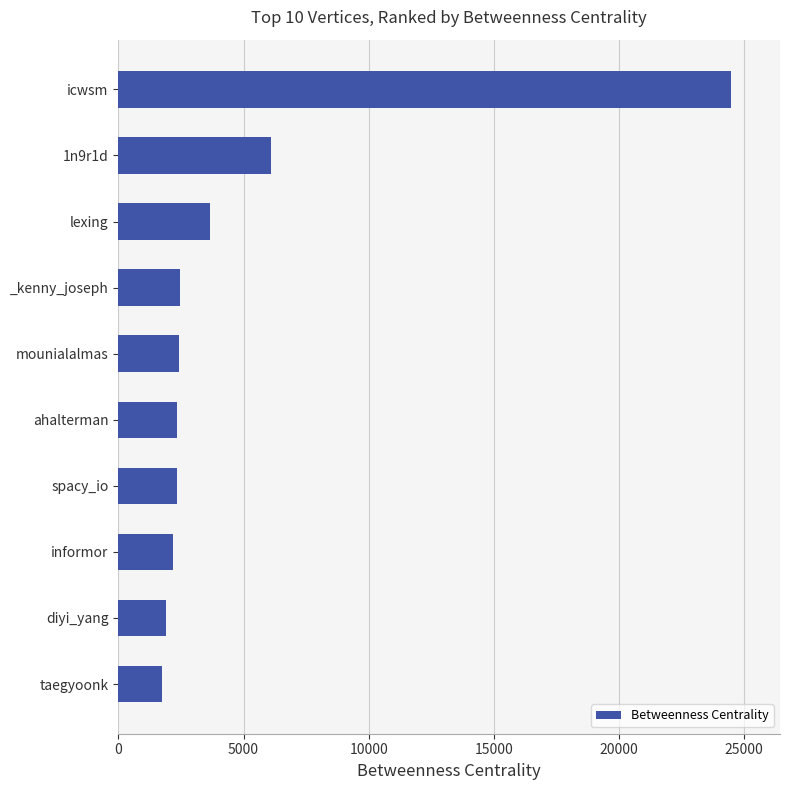

At which category does the chart reach its peak across all series?

icwsm